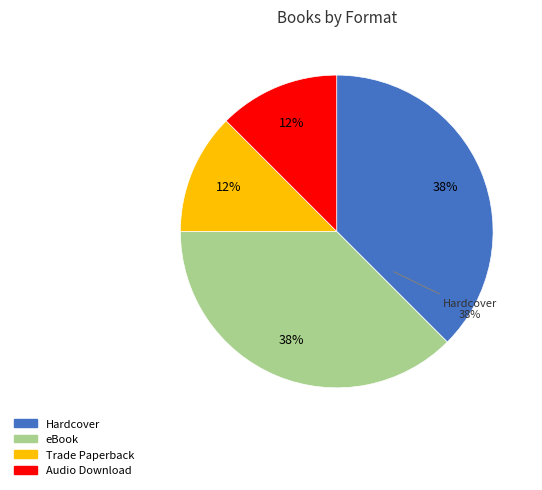

Combined, do You Got This! (Audio Download) and That's a Rap (Hardcover) account for over 50%?

No